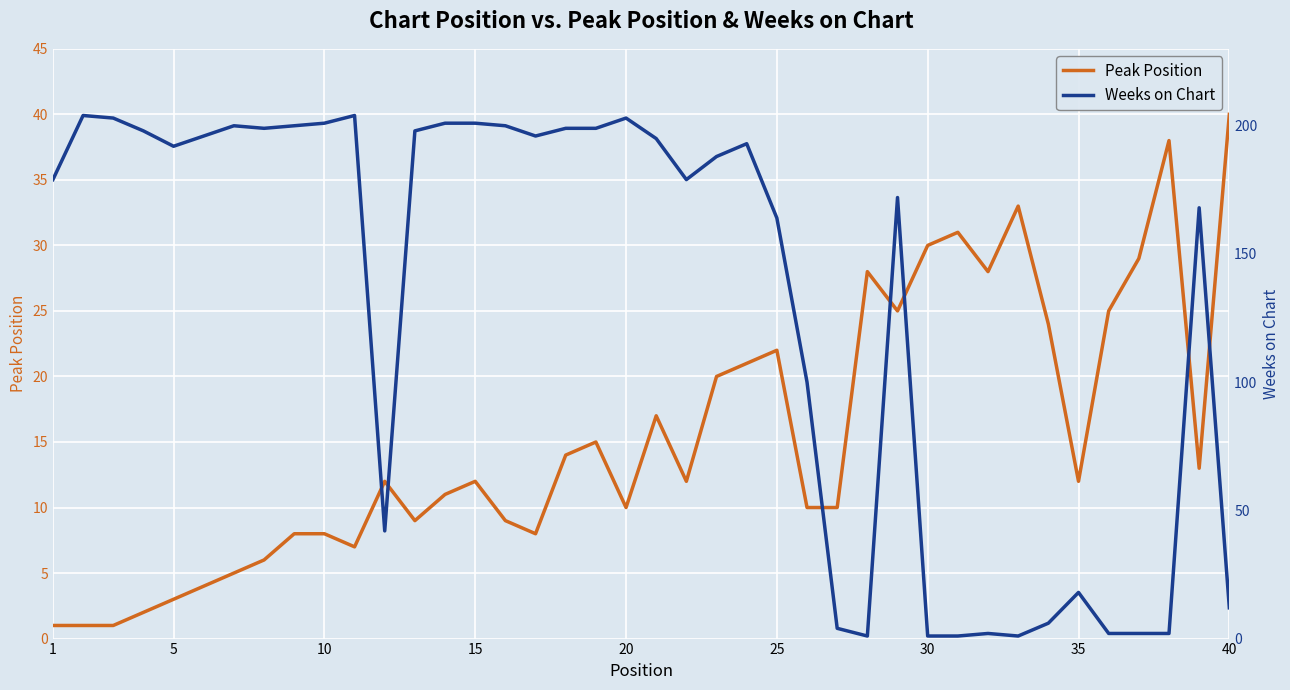

How many values in the Weeks on Chart series exceed 192?

19